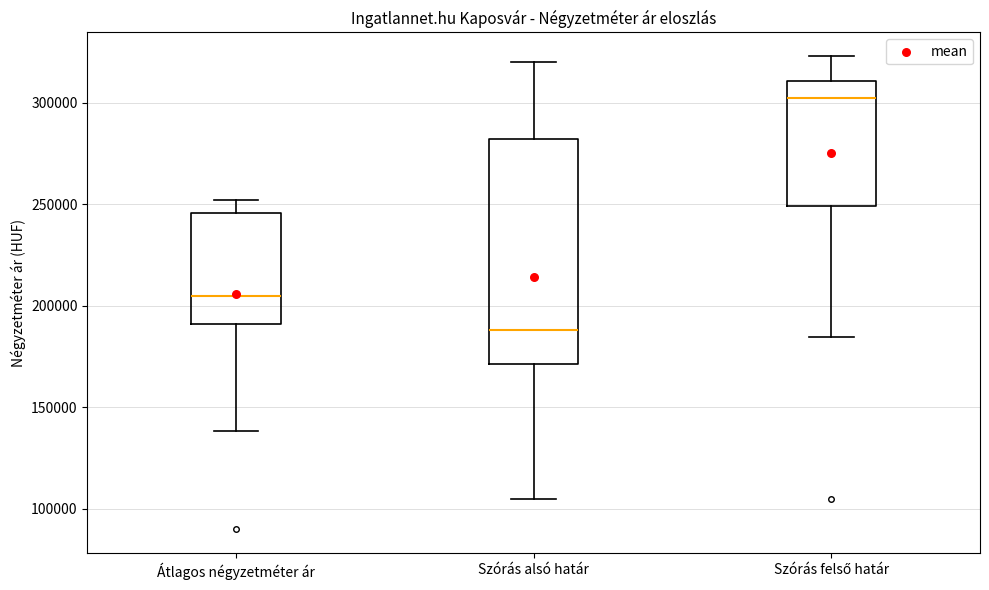

Reading left to right, read every box against the y-axis: the position of its median line, the range the box covers, and the ends of its whiskers. The values are not printed on the chart, so give them approximately, as read against the axis.

Átlagos négyzetméter ár: median 205000, box 190000 to 245000, whiskers 140000 to 250000
Szórás alsó határ: median 190000, box 170000 to 280000, whiskers 105000 to 320000
Szórás felső határ: median 300000, box 250000 to 310000, whiskers 185000 to 325000